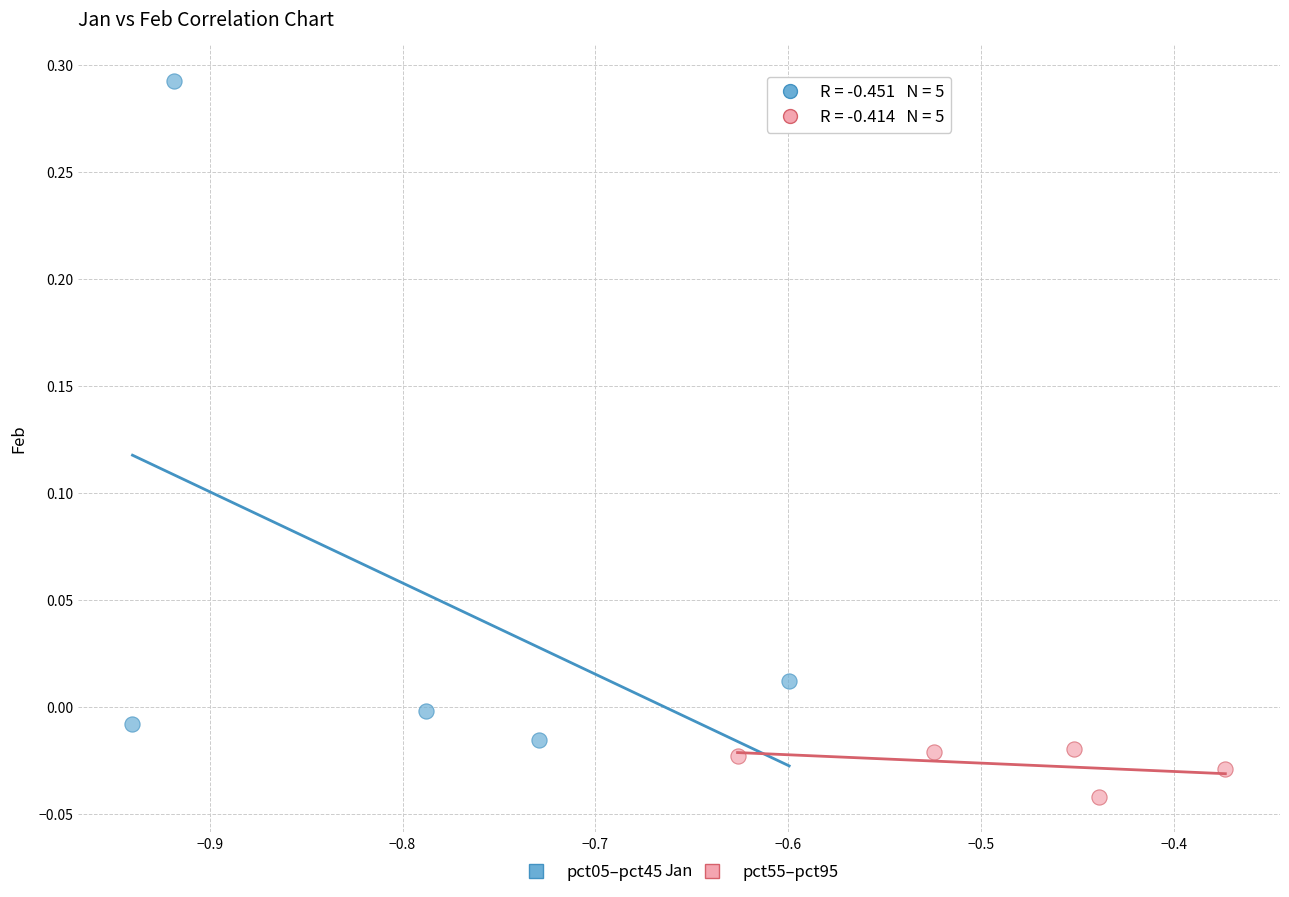

Which series has the widest spread of Y values?

pct05–pct45